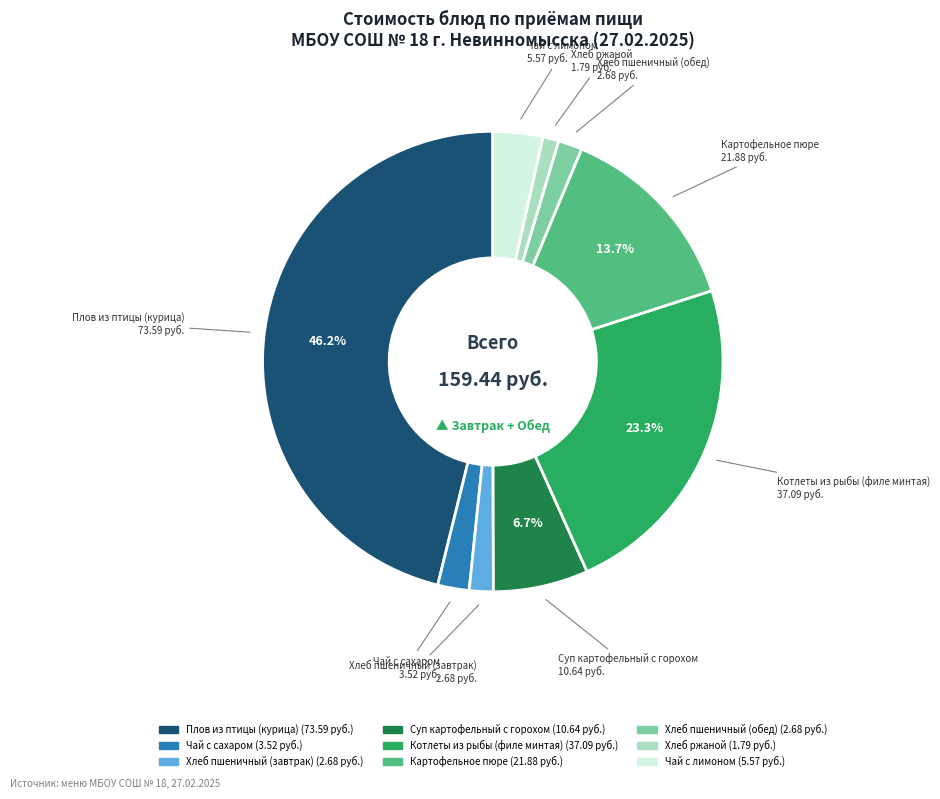

To the nearest percent, what portion does Плов из птицы (курица) represent?

46%